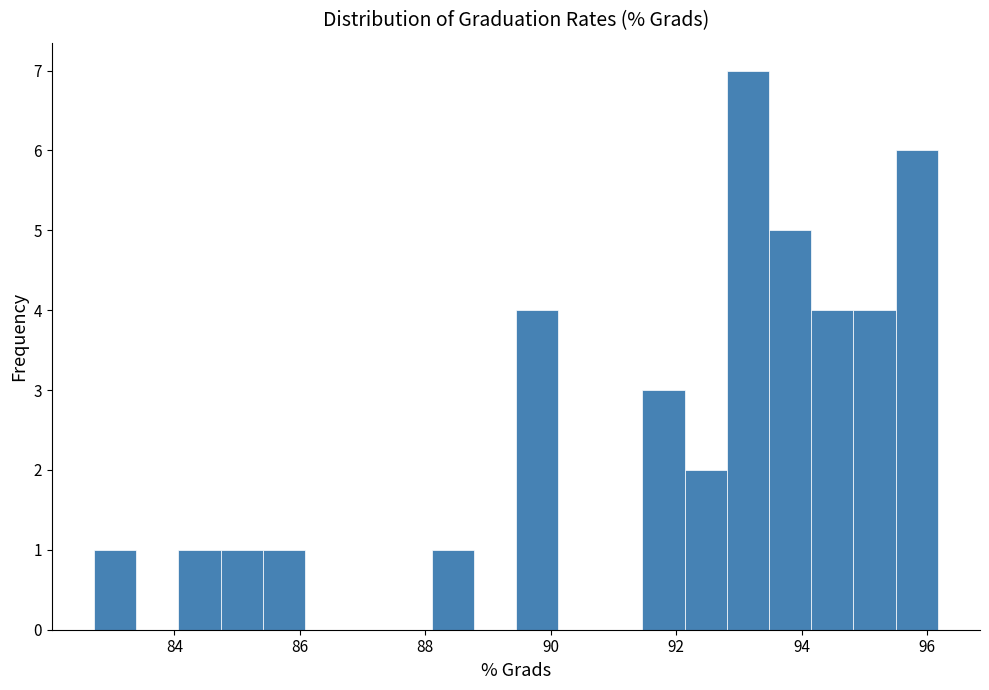

Read against the x-axis, roughly where is the centre of the tallest bar?

93.2